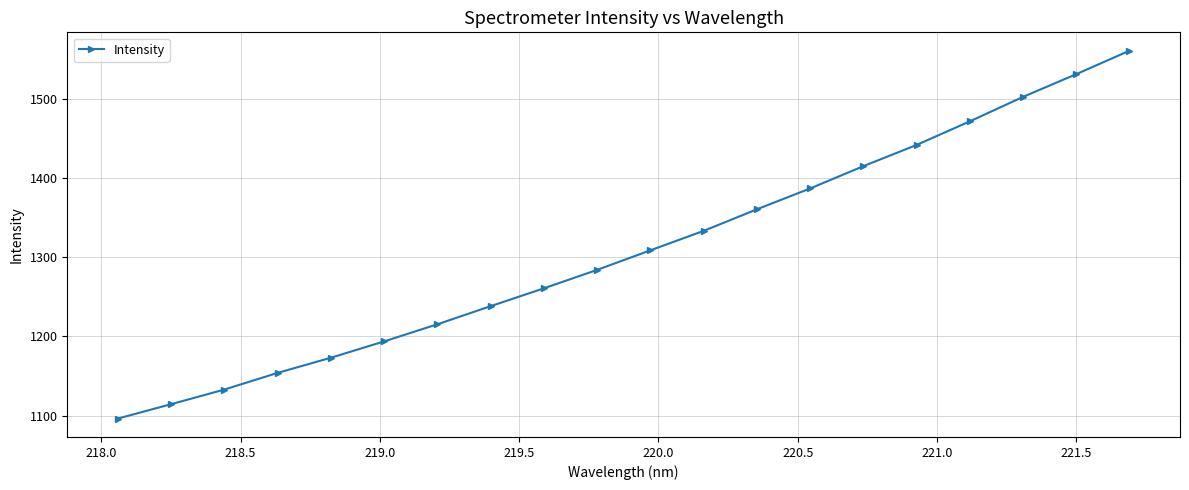

What is the greatest value displayed?

1560.6